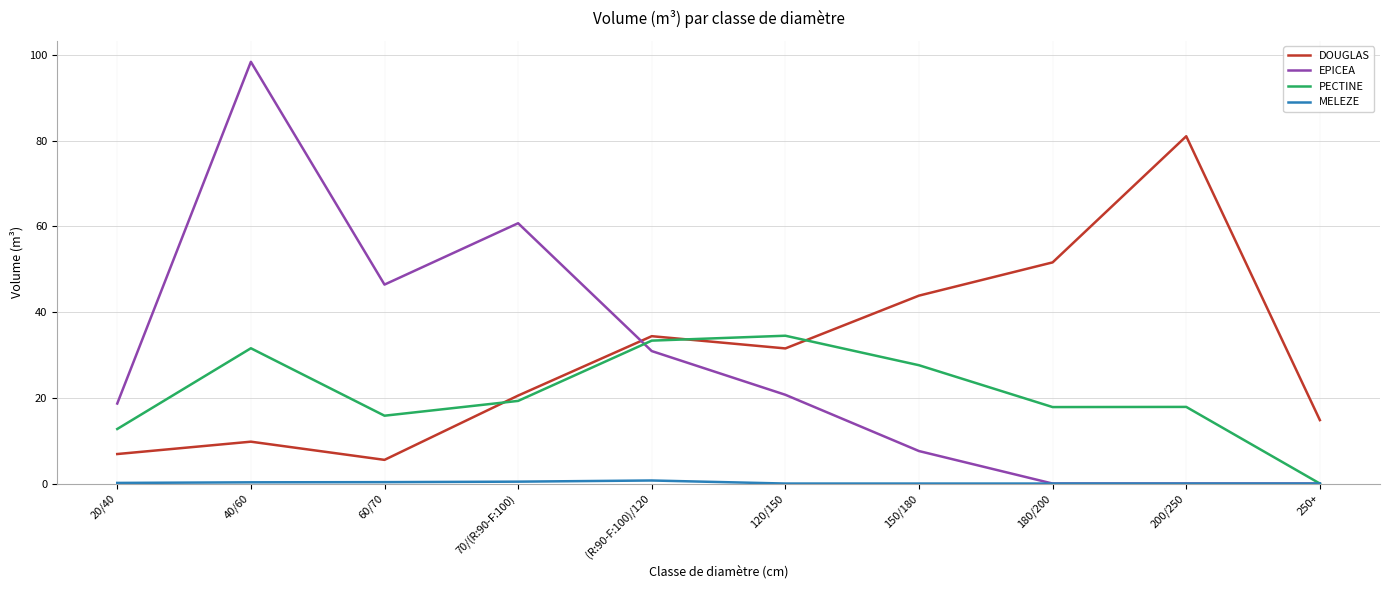

Count the number of data series in this chart.

4